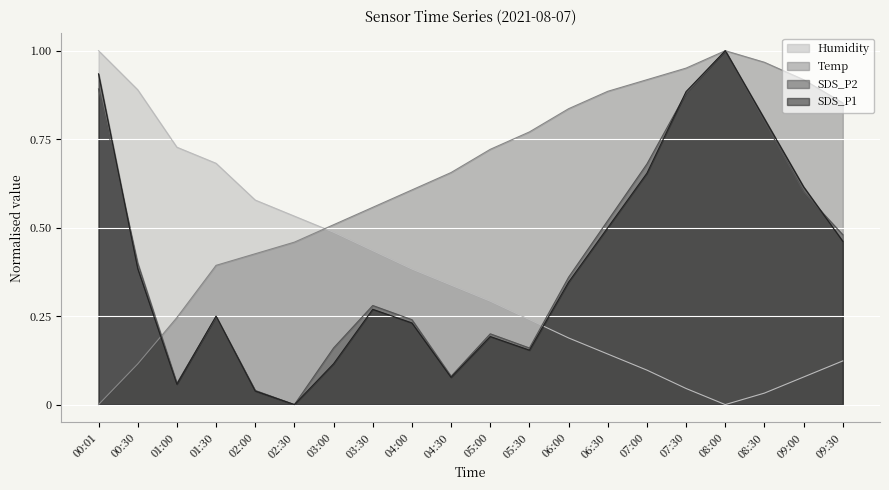

List the series in order of their peak value, lowest first.

SDS_P2, SDS_P1, Temp, Humidity